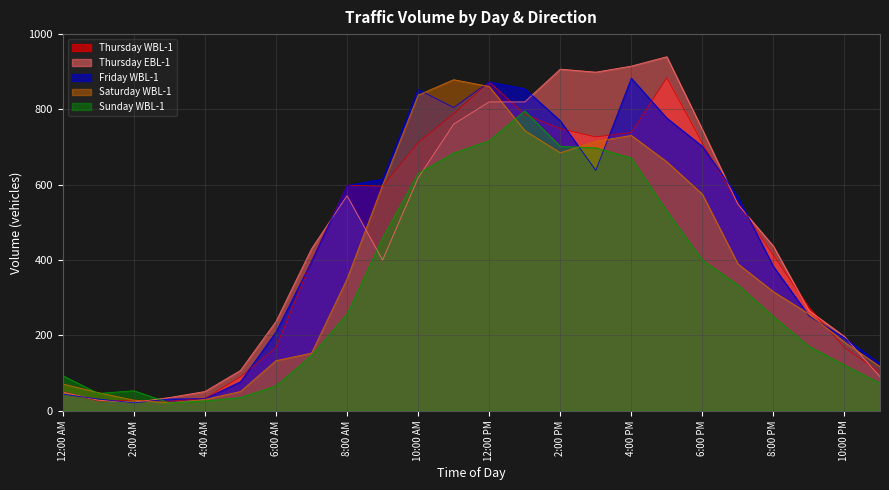

What is the label of the 2nd point from the left?

1:00 AM